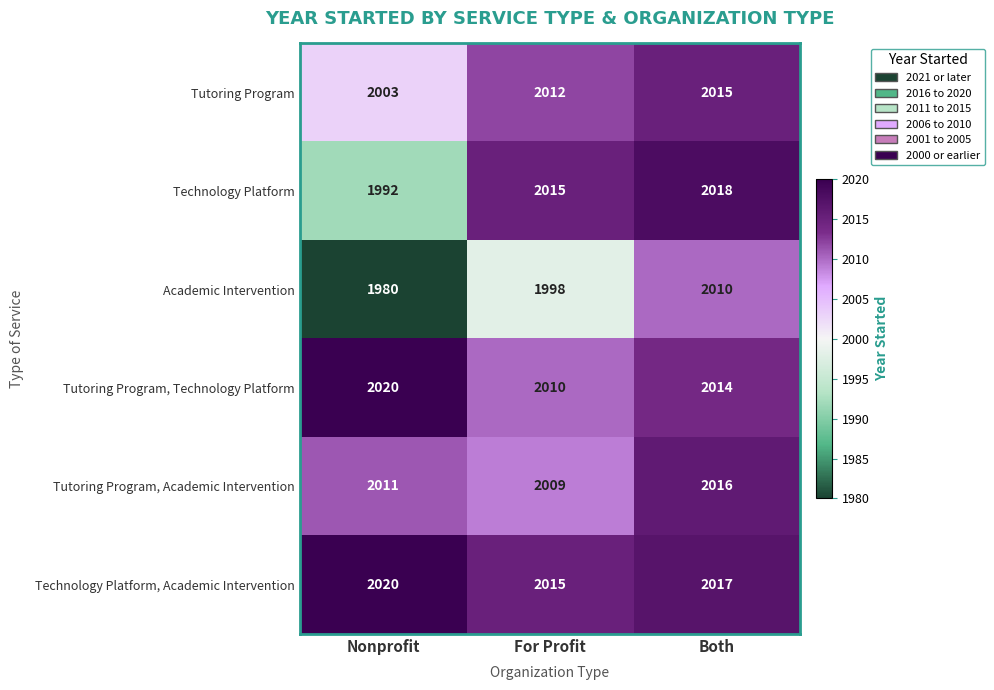

What is the total value across all series at For Profit?

12059